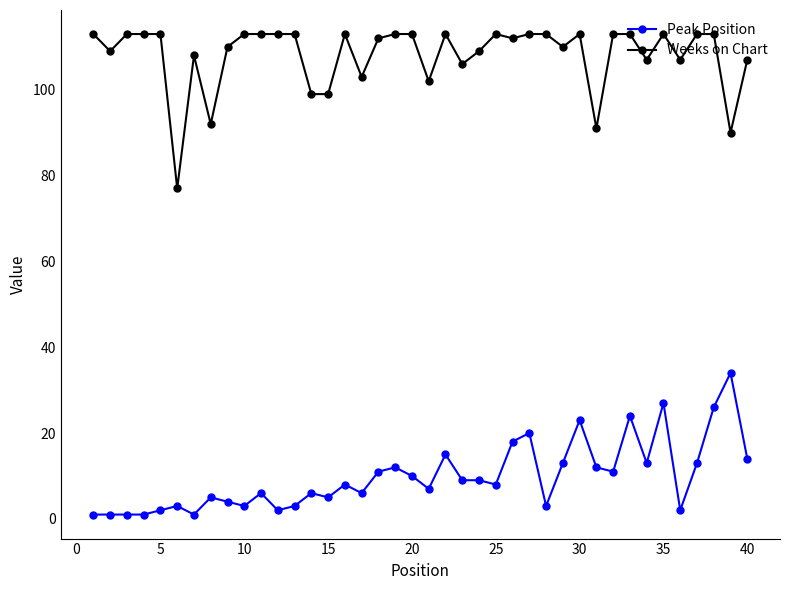

At how many categories does at least one series exceed 72?

40